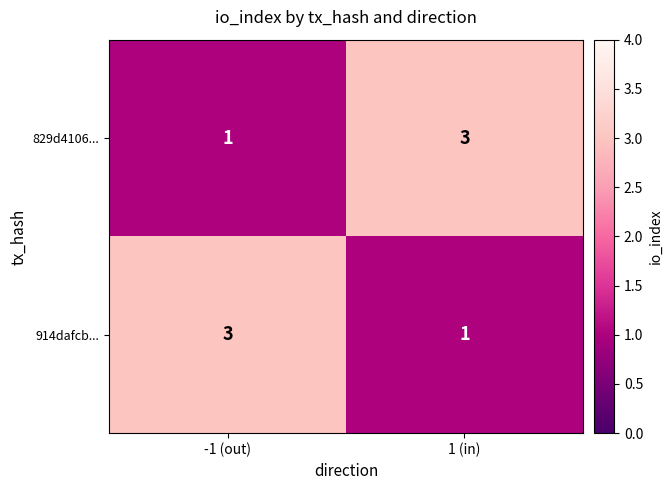

What is the sum of all 914dafcb... values?

4